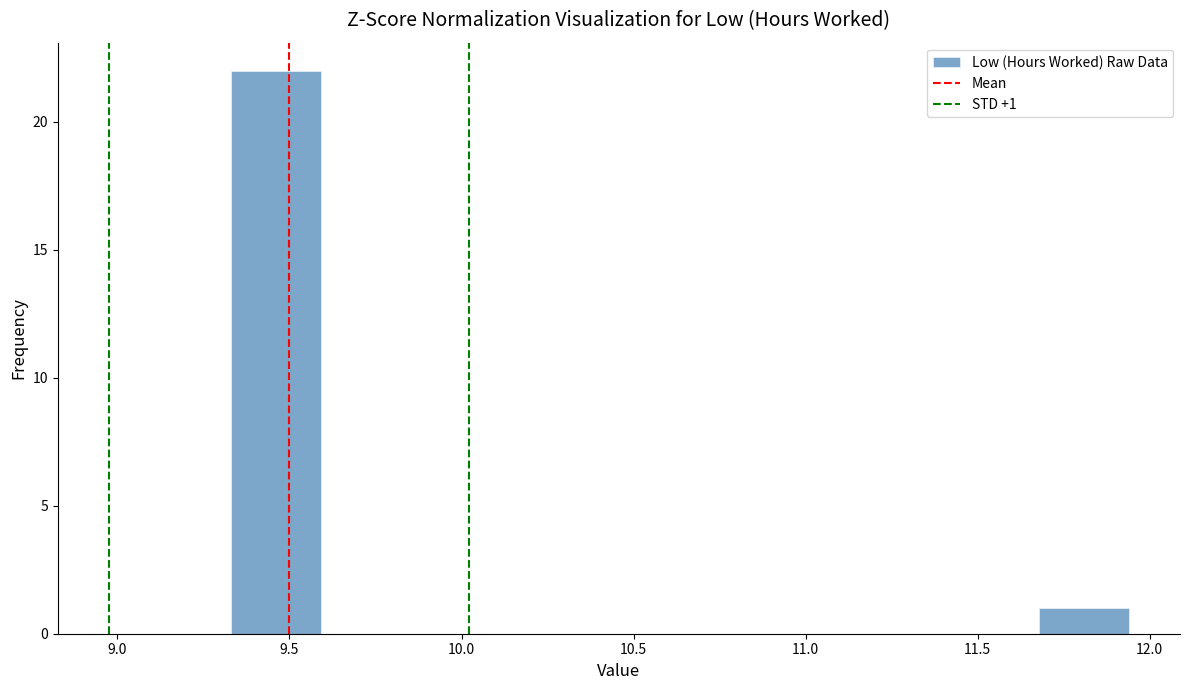

Which range on the x-axis has the tallest bar?

9.35 to 9.60